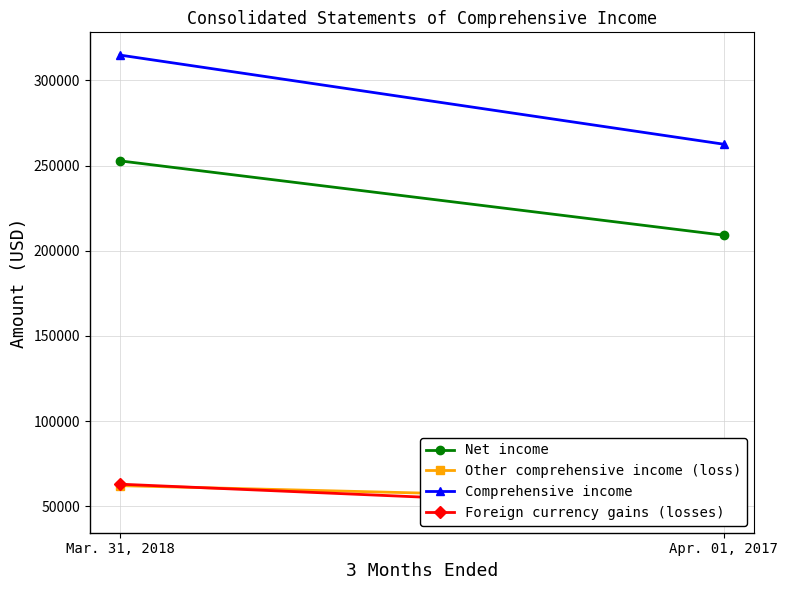

Count the number of data series in this chart.

4